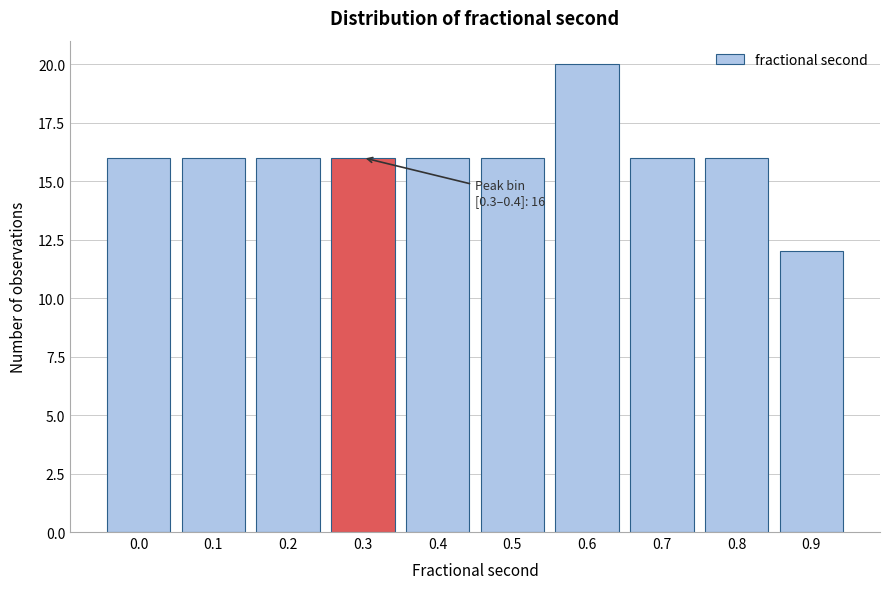

Reading left to right, transcribe all the data shown in this chart.

0.0=16	0.1=16	0.2=16	0.3=16	0.4=16	0.5=16	0.6=20	0.7=16	0.8=16	0.9=12